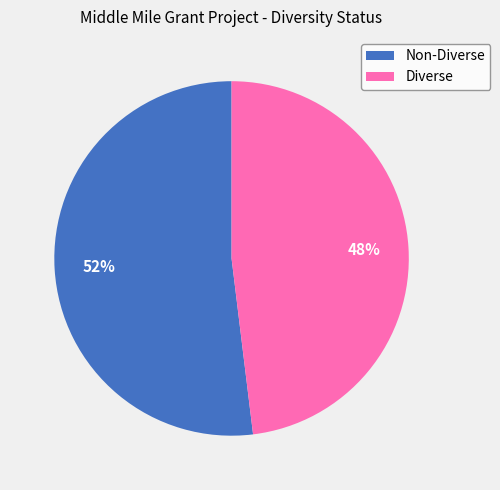

The Non-Diverse slice represents 39% of the pie. True or false?

False